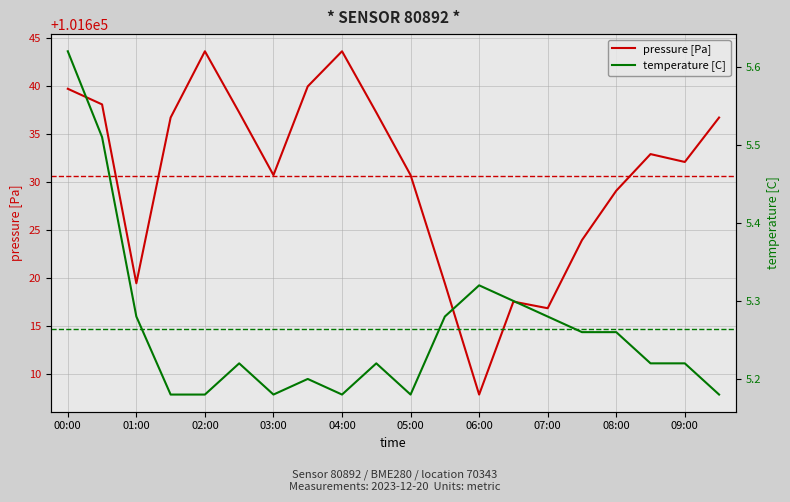

Reading right to left, extract all data points from this chart.

pressure: 09:30=101636.7	09:00=101632.1	08:30=101632.9	08:00=101629.1	07:30=101623.9	07:00=101616.8	06:30=101617.5	06:00=101607.8	05:30=101619.4	05:00=101630.7	04:30=101637.2	04:00=101643.6	03:30=101640.0	03:00=101630.7	02:30=101637.2	02:00=101643.6	01:30=101636.7	01:00=101619.4	00:30=101638.1	00:00=101639.7
temperature: 09:30=5.2	09:00=5.2	08:30=5.2	08:00=5.3	07:30=5.3	07:00=5.3	06:30=5.3	06:00=5.3	05:30=5.3	05:00=5.2	04:30=5.2	04:00=5.2	03:30=5.2	03:00=5.2	02:30=5.2	02:00=5.2	01:30=5.2	01:00=5.3	00:30=5.5	00:00=5.6